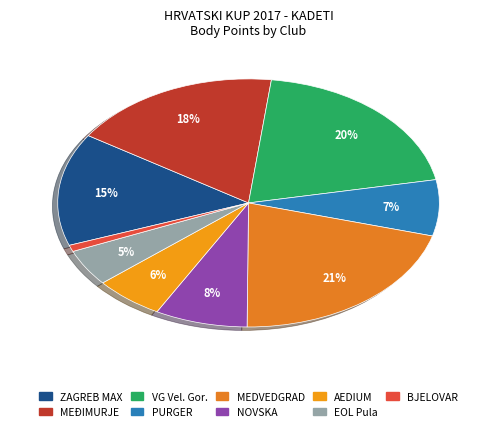

How many segments does this pie chart have?

9